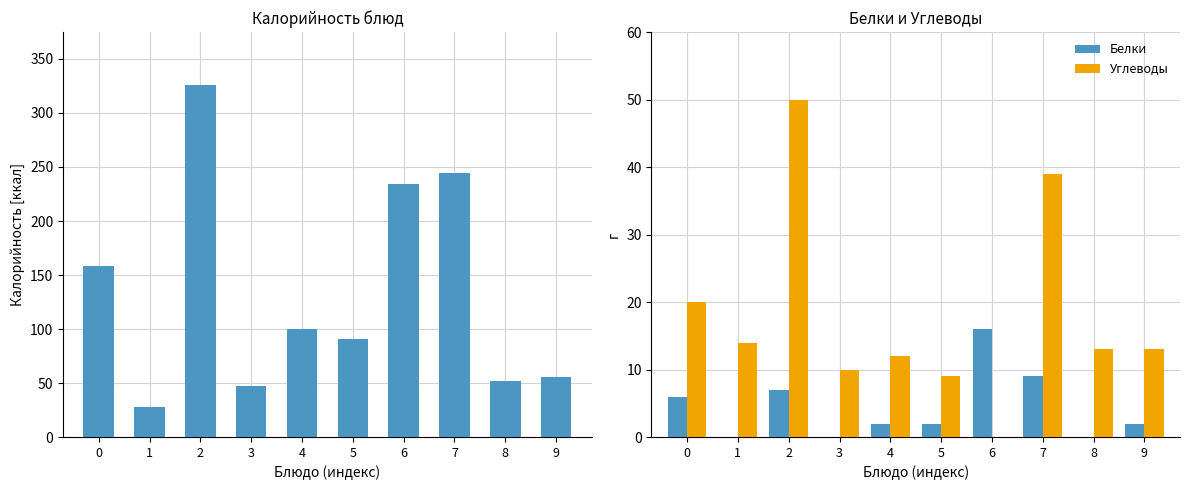

Is it true that Белки equals 7.0 at 2?

True